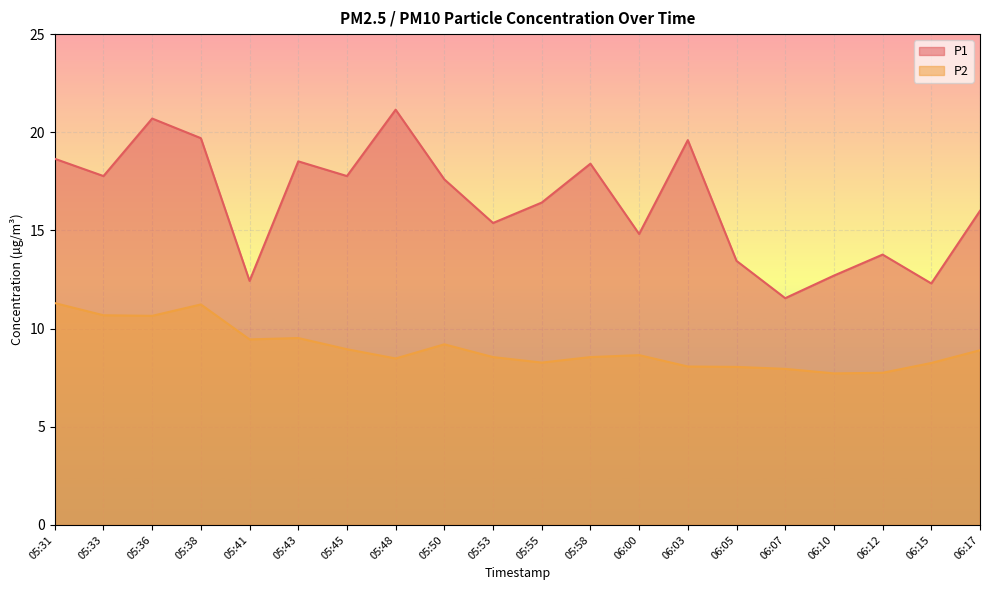

List the labels in order of P1 value, smallest first.

06:07, 06:15, 05:41, 06:10, 06:05, 06:12, 06:00, 05:53, 06:17, 05:55, 05:50, 05:33, 05:45, 05:58, 05:43, 05:31, 06:03, 05:38, 05:36, 05:48